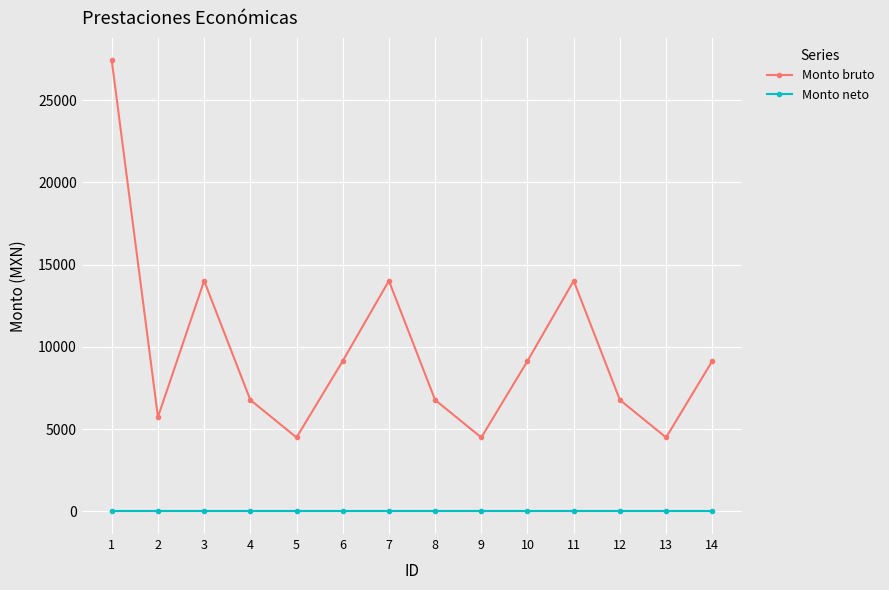

Between 5 and 7, which series saw the biggest shift?

Monto bruto